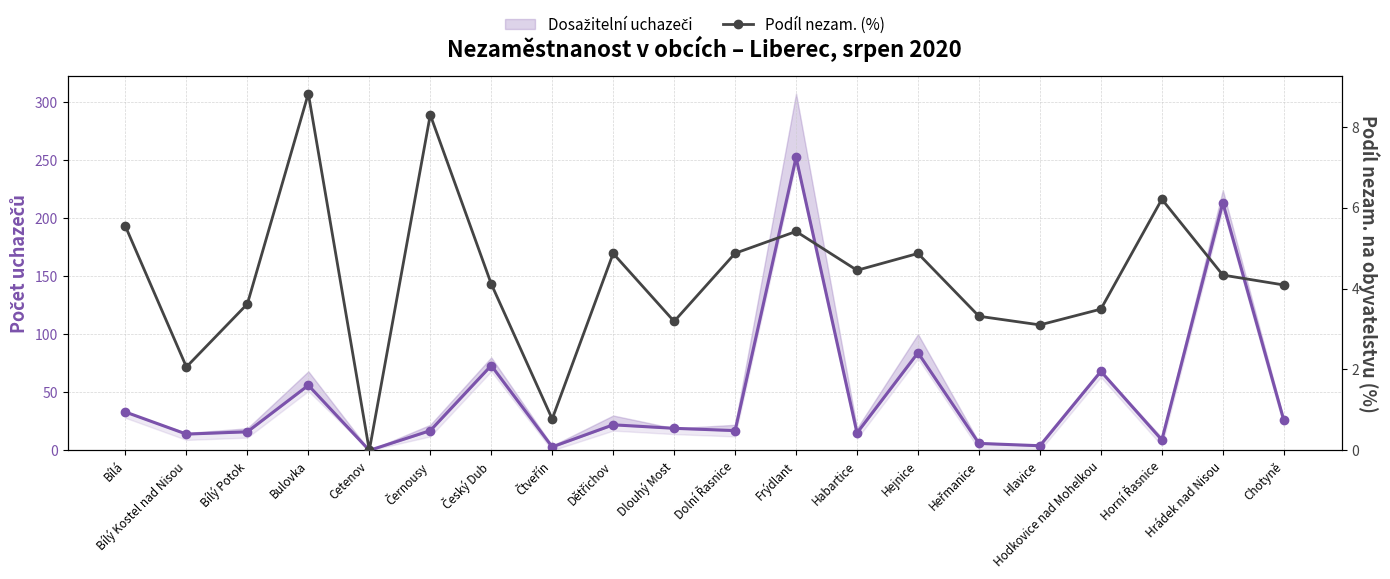

What is the label of the 15th point from the left?

Heřmanice